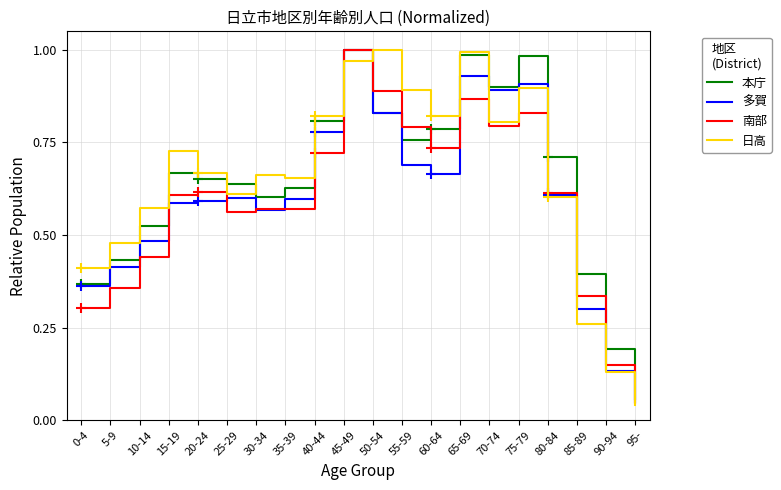

True or false: 多賀 and 本庁 cross at least once.

False